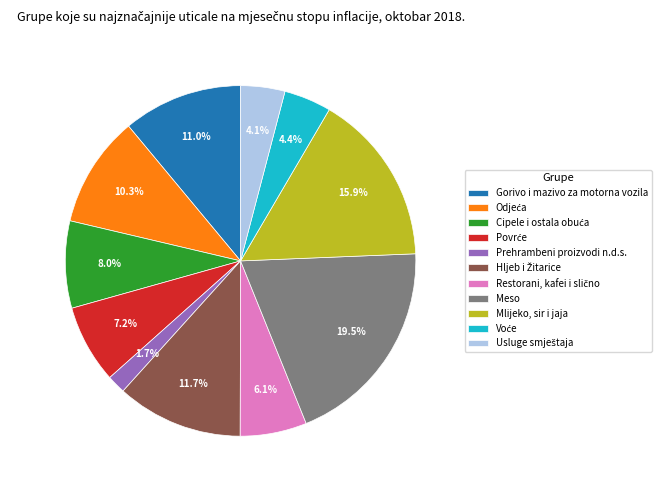

Approximately how many times larger is the value at Mlijeko, sir i jaja compared to Gorivo i mazivo za motorna vozila?

1.4